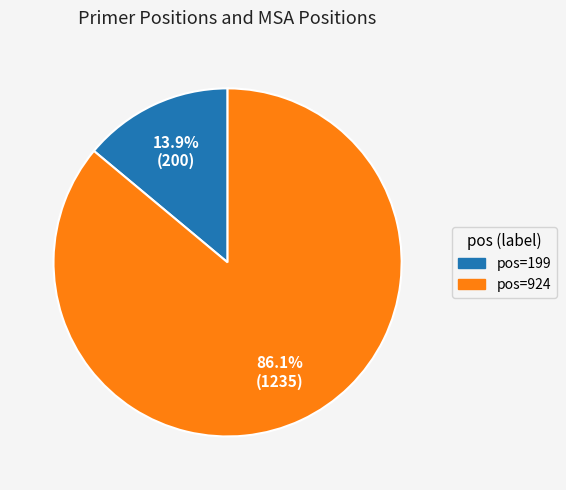

Is there any slice that represents more than half of the pie?

Yes